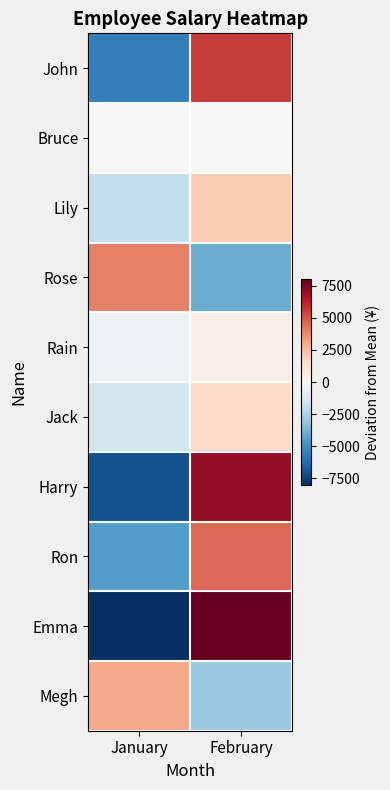

Between January and February, which is larger?

February